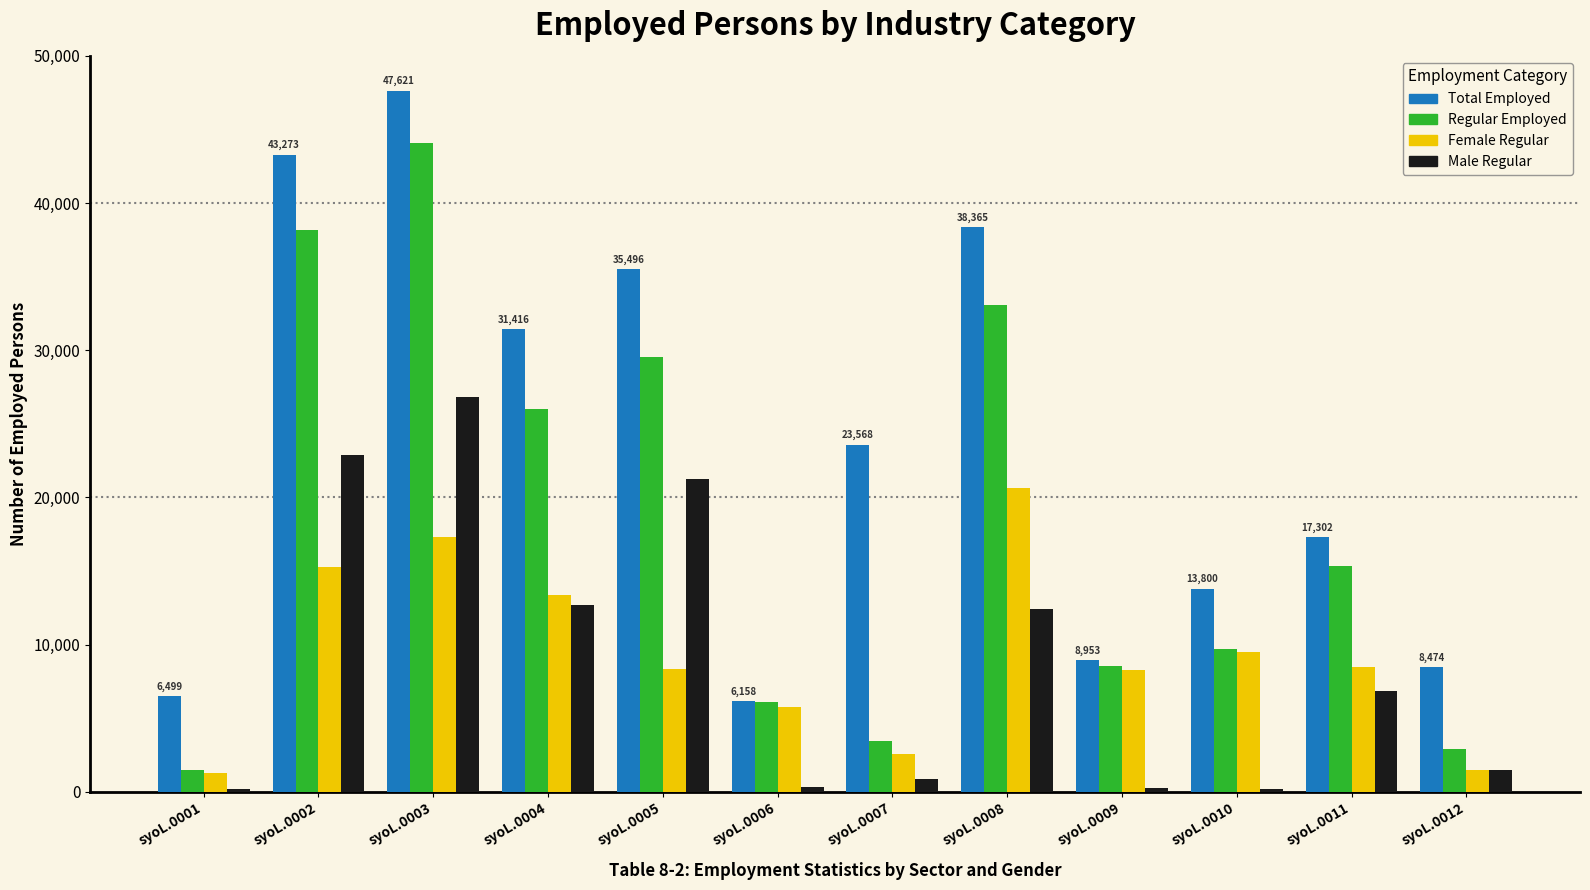

What are all the series names shown in the legend?

Total Employed, Regular Employed, Female Regular, Male Regular